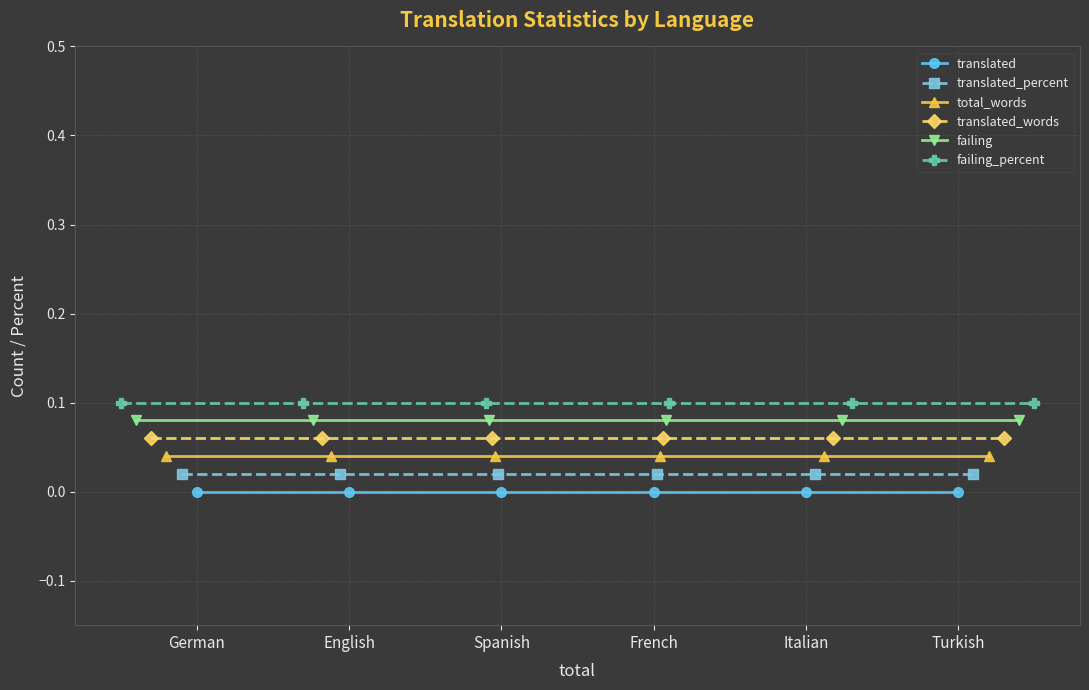

What is the label of the 6th point from the left?

Turkish